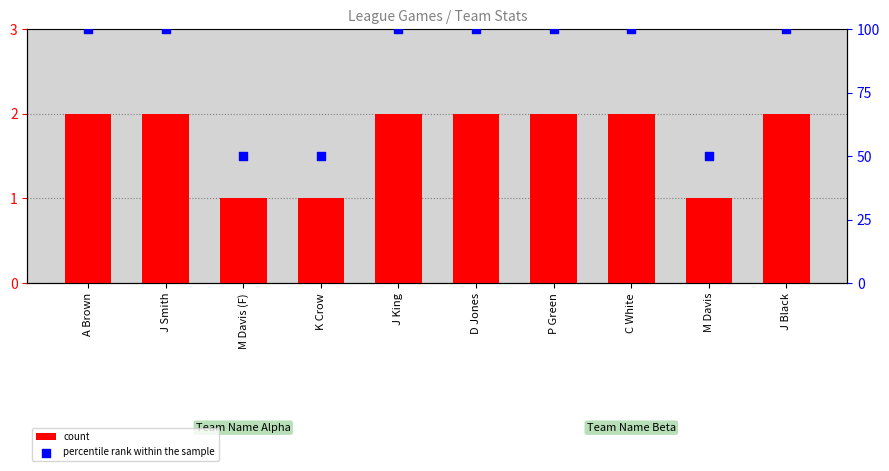

Is the value of percentile rank within the sample at C White greater than the value of count at J King?

Yes